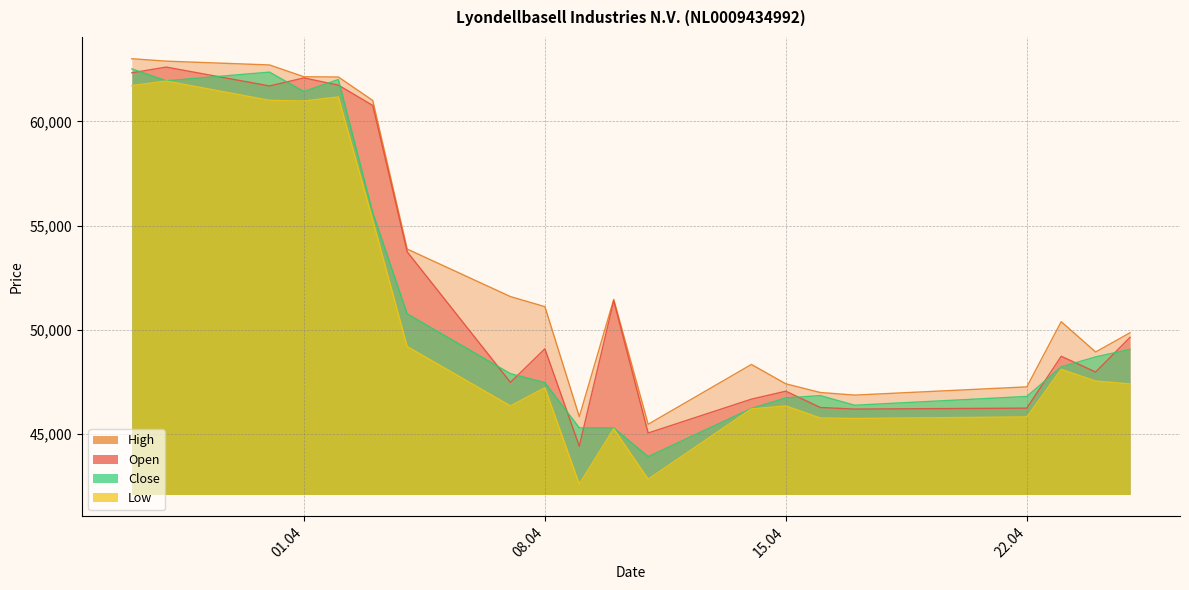

What is the total value across all series at 11.04.2025?

177299